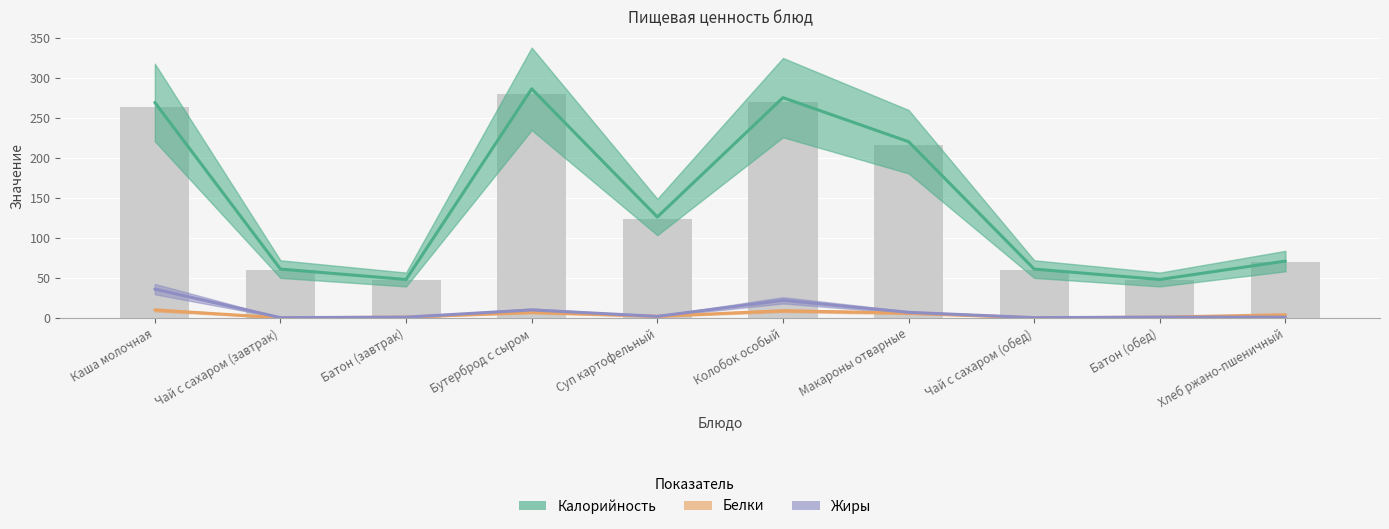

The Жиры series shows 6.2 at Бутерброд с сыром. True or false?

False